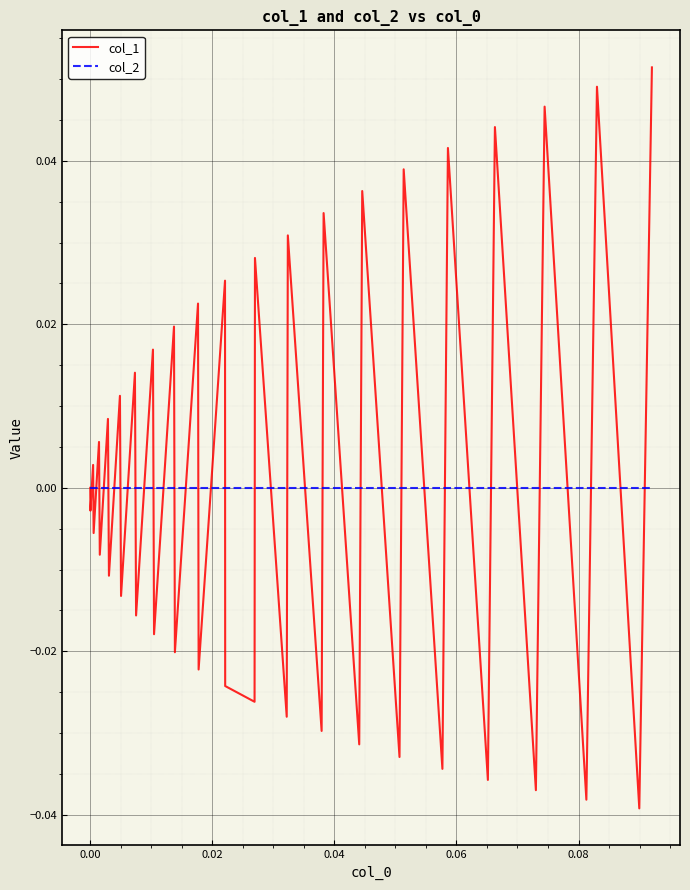

Which series has the largest range (max minus min)?

col_1